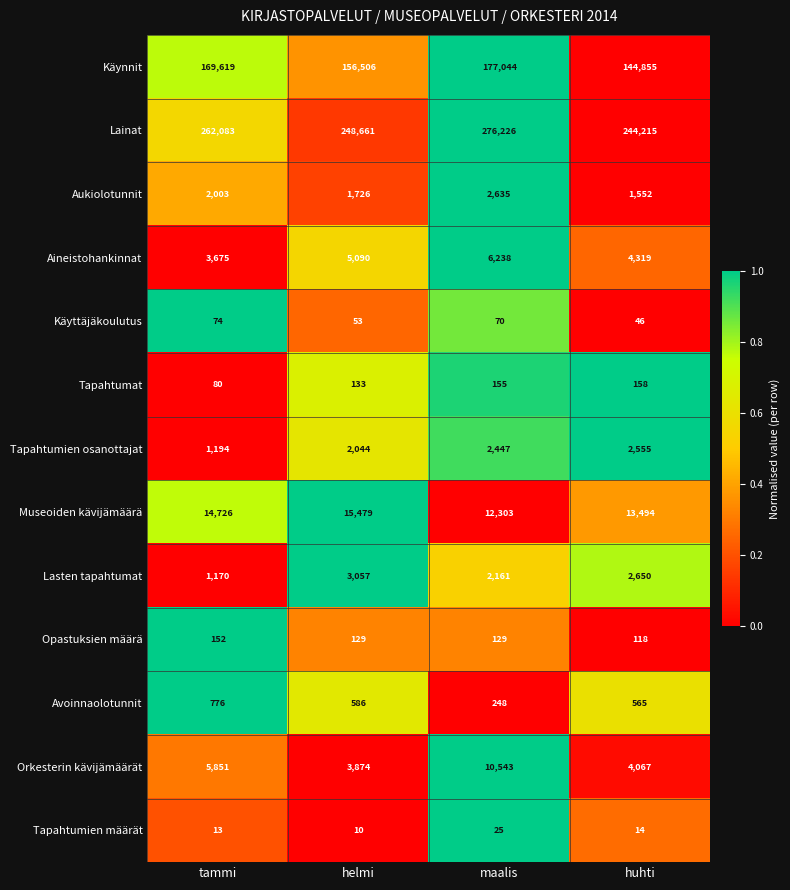

What is the greatest value displayed?

276226